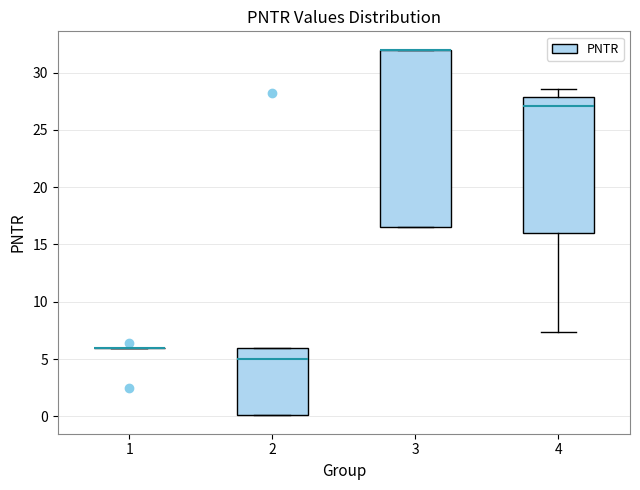

Reading left to right, read every box against the y-axis: the position of its median line, the range the box covers, and the ends of its whiskers. The values are not printed on the chart, so give them approximately, as read against the axis.

1: box collapsed to a line at 6.0, whiskers 6.0 to 6.0
2: median 5.0, box 0.0 to 6.0, whiskers 0.0 to 6.0
3: median 32.0 (drawn on the box's upper edge), box 16.5 to 32.0, whiskers 16.5 to 32.0
4: median 27.0, box 16.0 to 28.0, whiskers 7.5 to 28.5